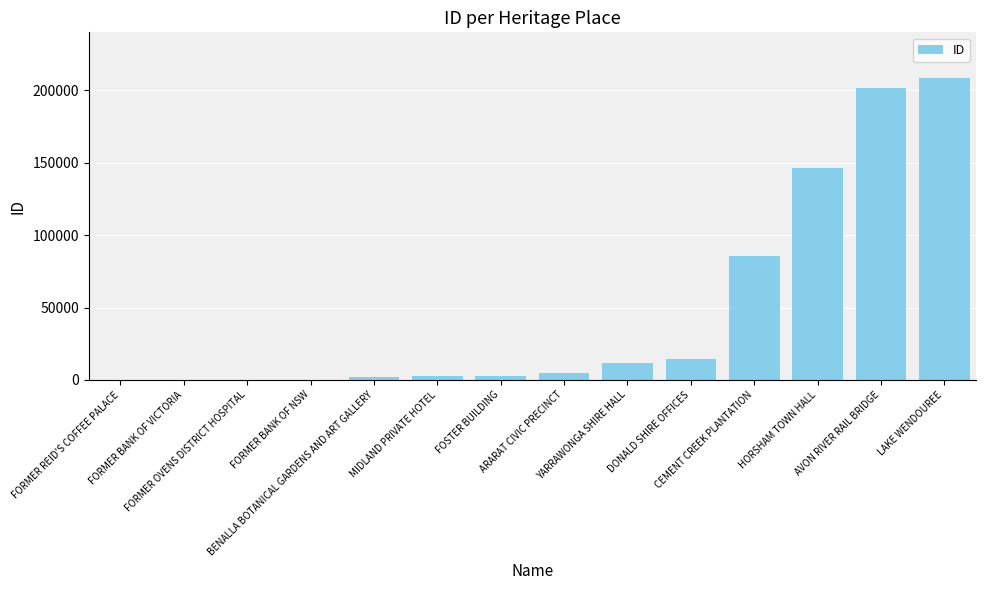

What is the sum of all values?

680413